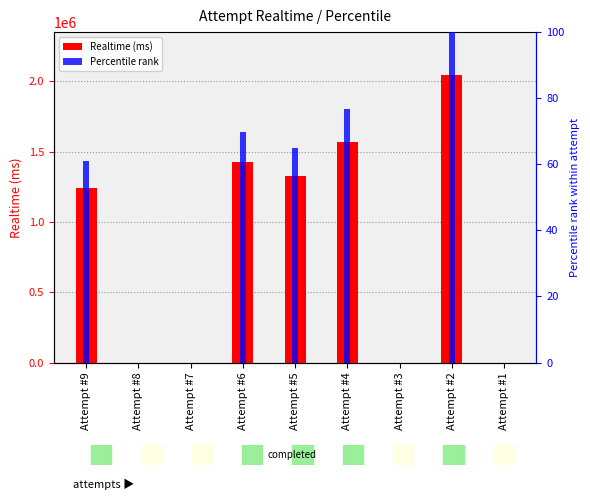

Which series has the largest total across all categories?

Realtime (ms)